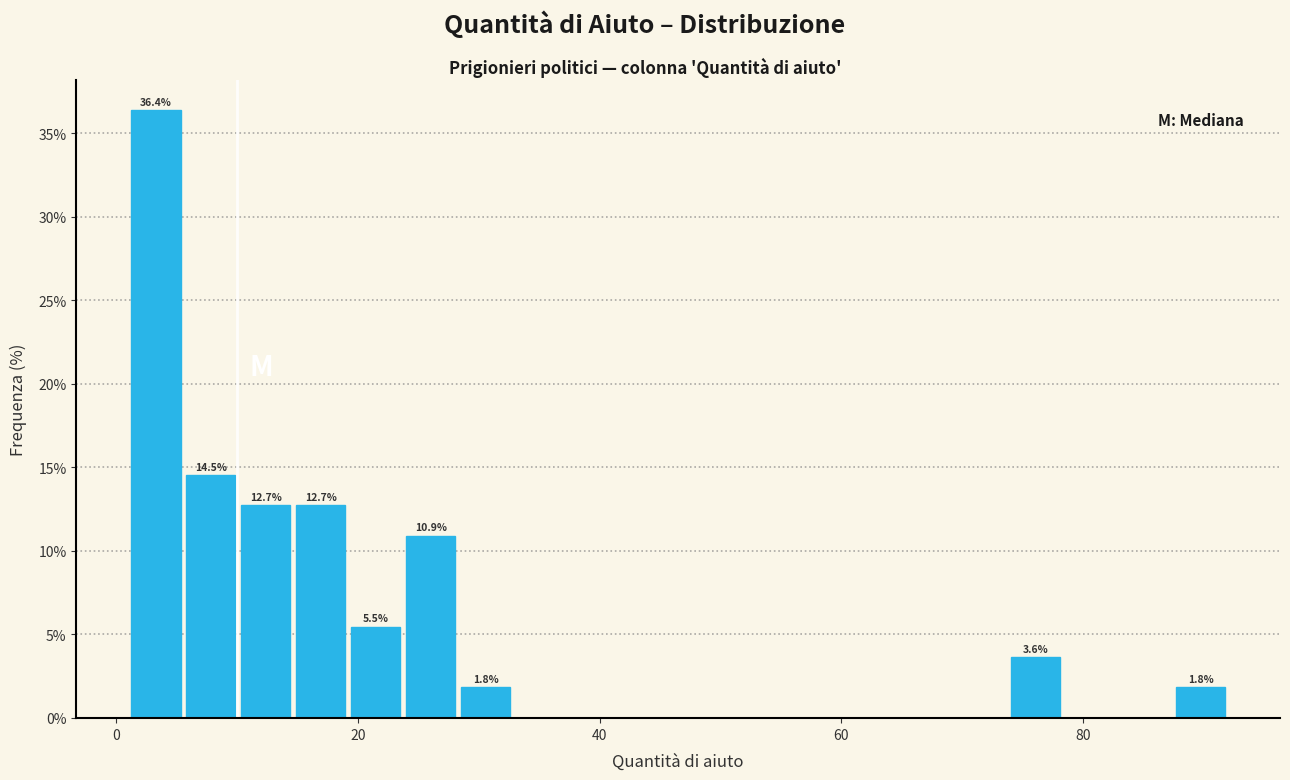

Around what value on the x-axis is the tallest bar? Give the approximate position of its centre, as read against the axis.

4